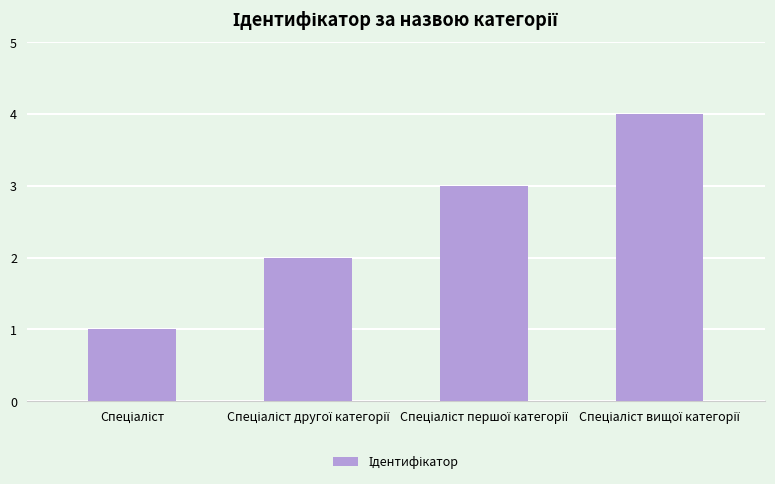

What is the sum of all values?

10